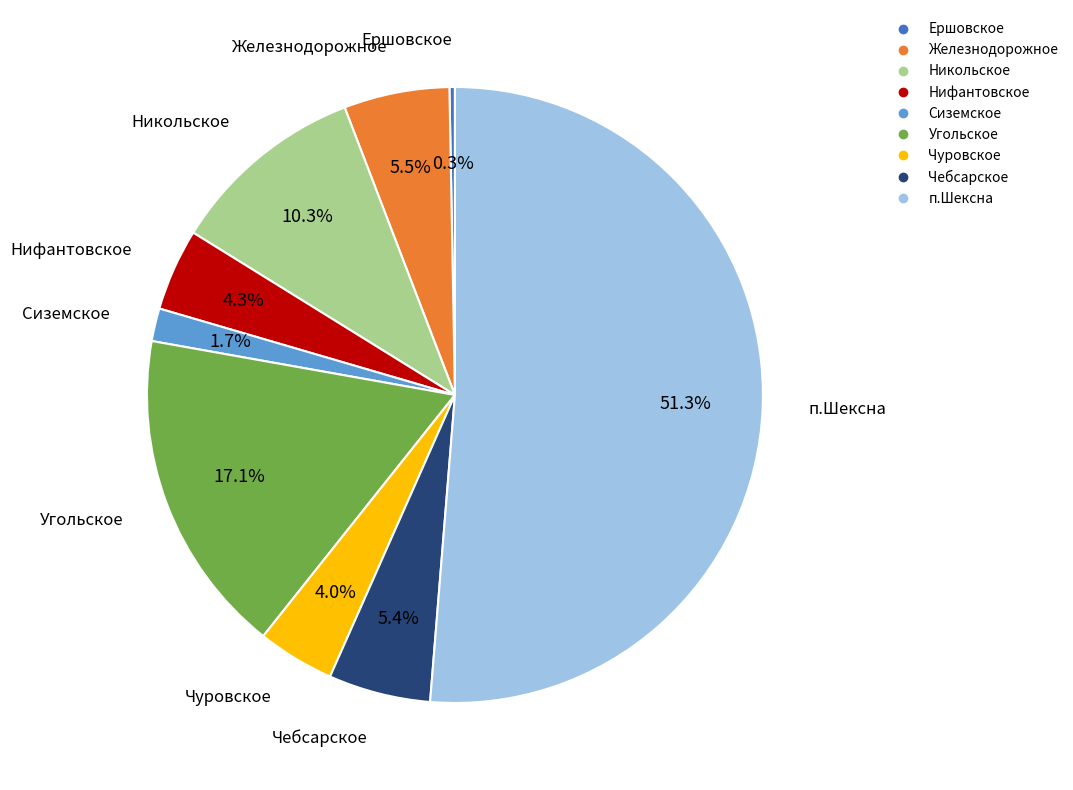

What is the ratio of the value at Чуровское to the value at Никольское?

0.4